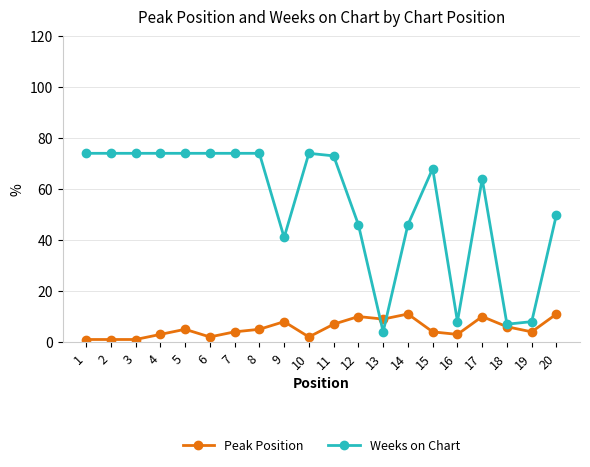

What is the value of the Weeks on Chart point at the 2nd from the left?

74